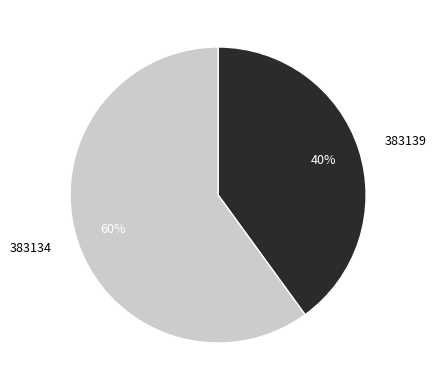

What is the ratio of the value at 383134 to the value at 383139?

1.5